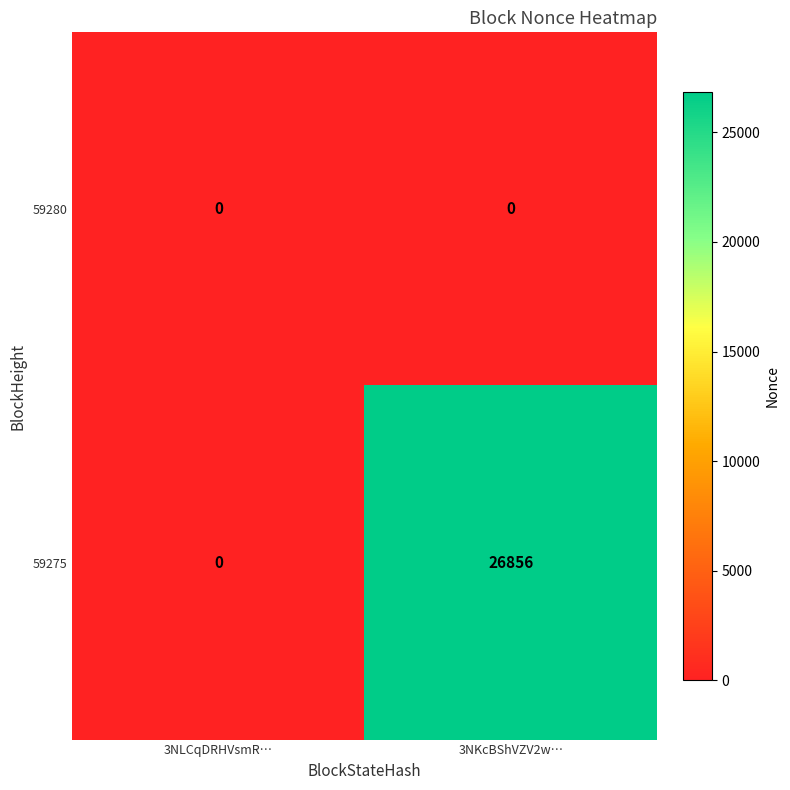

At which category is the sum across all series the highest?

3NKcBShVZV2w…